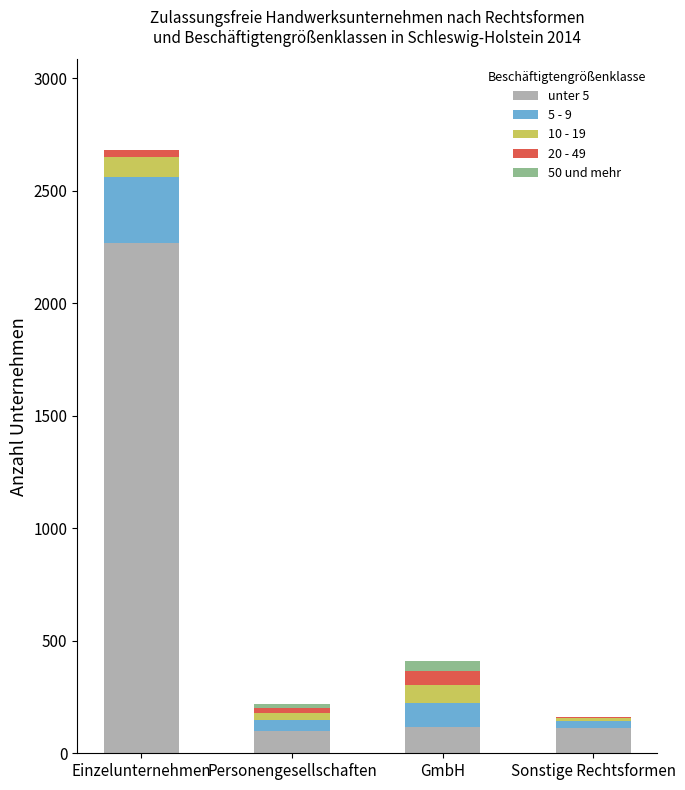

At which category is the sum across all series the highest?

Einzelunternehmen